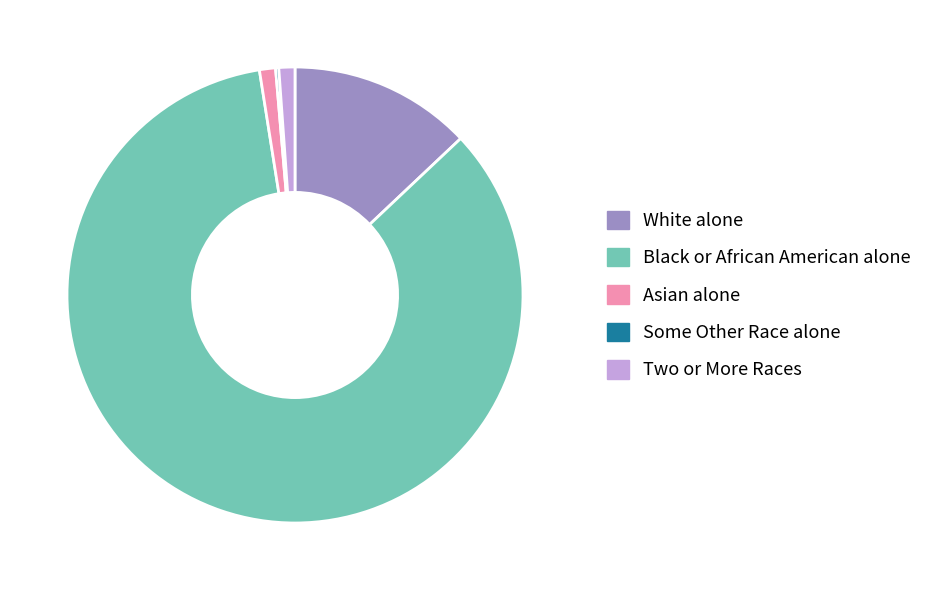

Which slice is the largest?

Black or African American alone